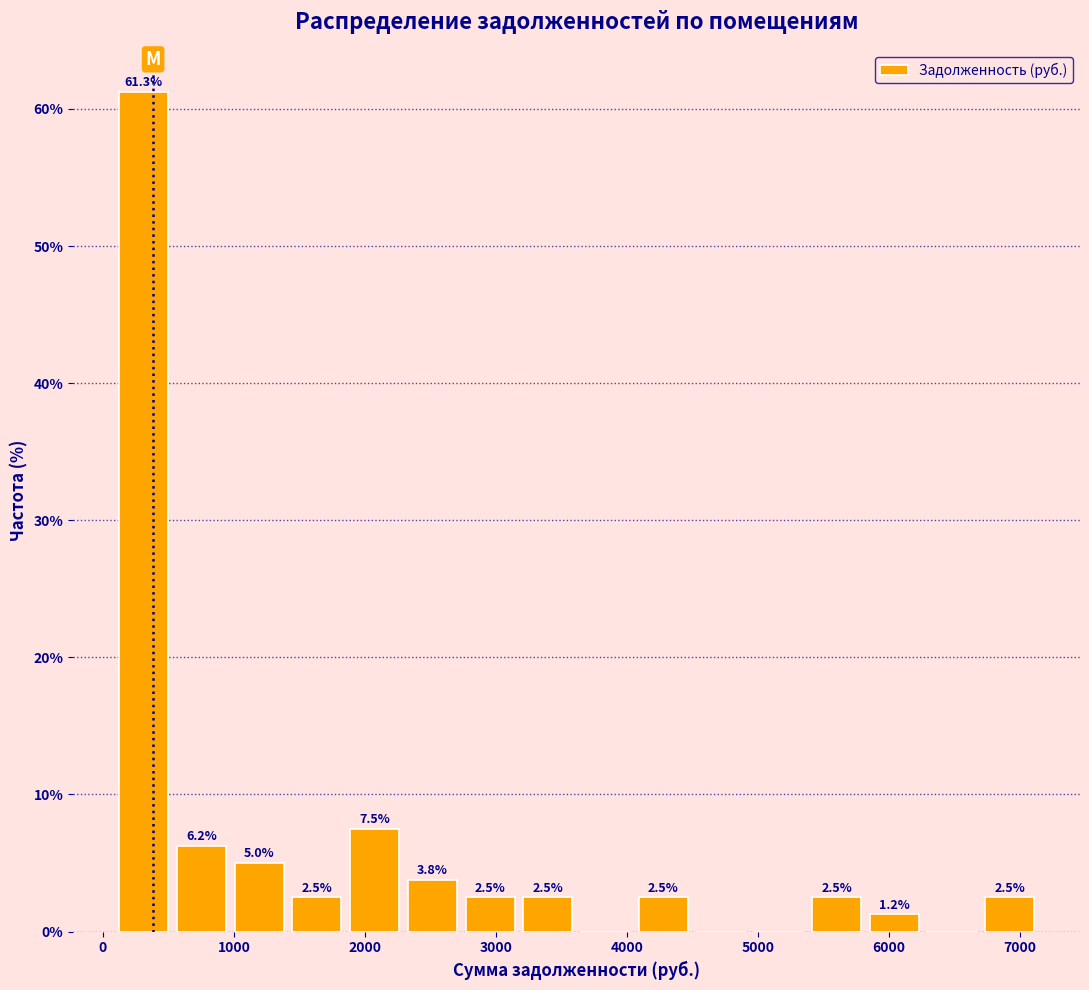

Which range on the x-axis has the tallest bar?

100 to 500